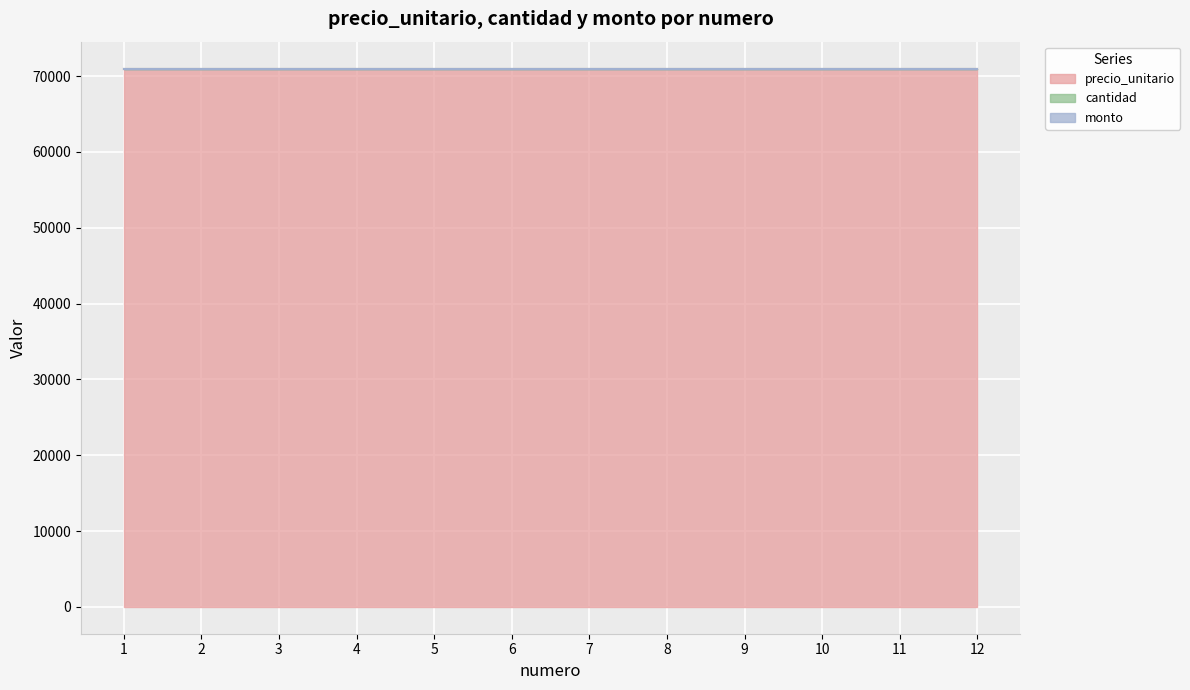

At how many categories does at least one series exceed 3088?

12